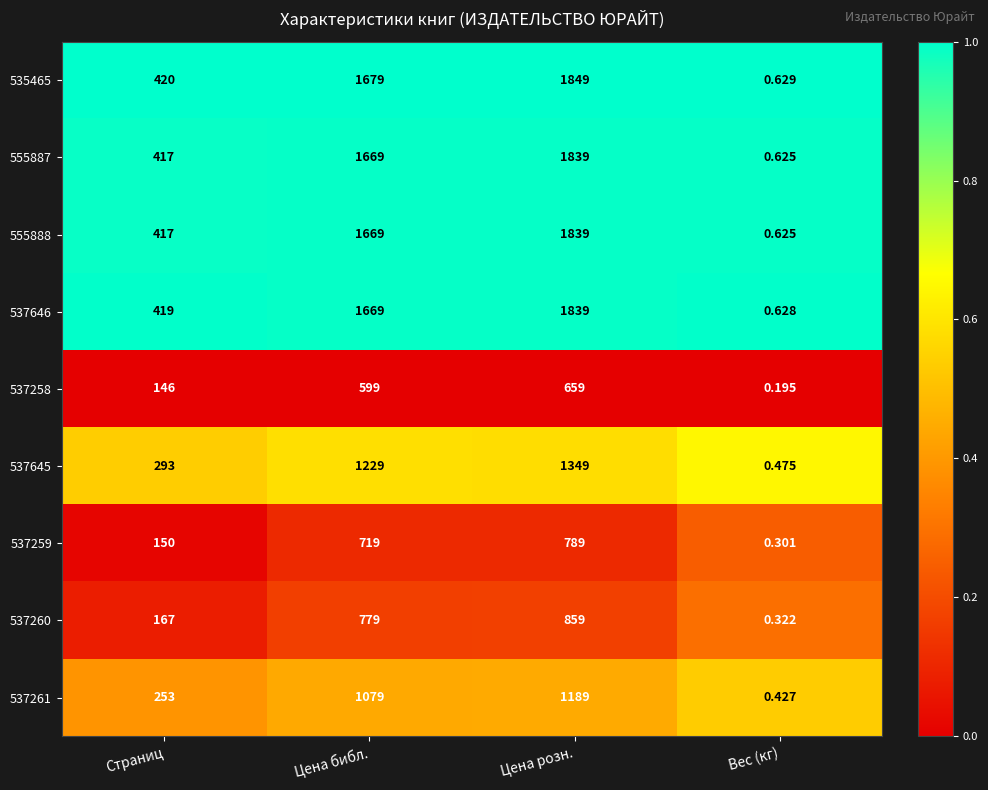

Is the value of 537260 at Цена библ. greater than the value of 537646 at Цена библ.?

No